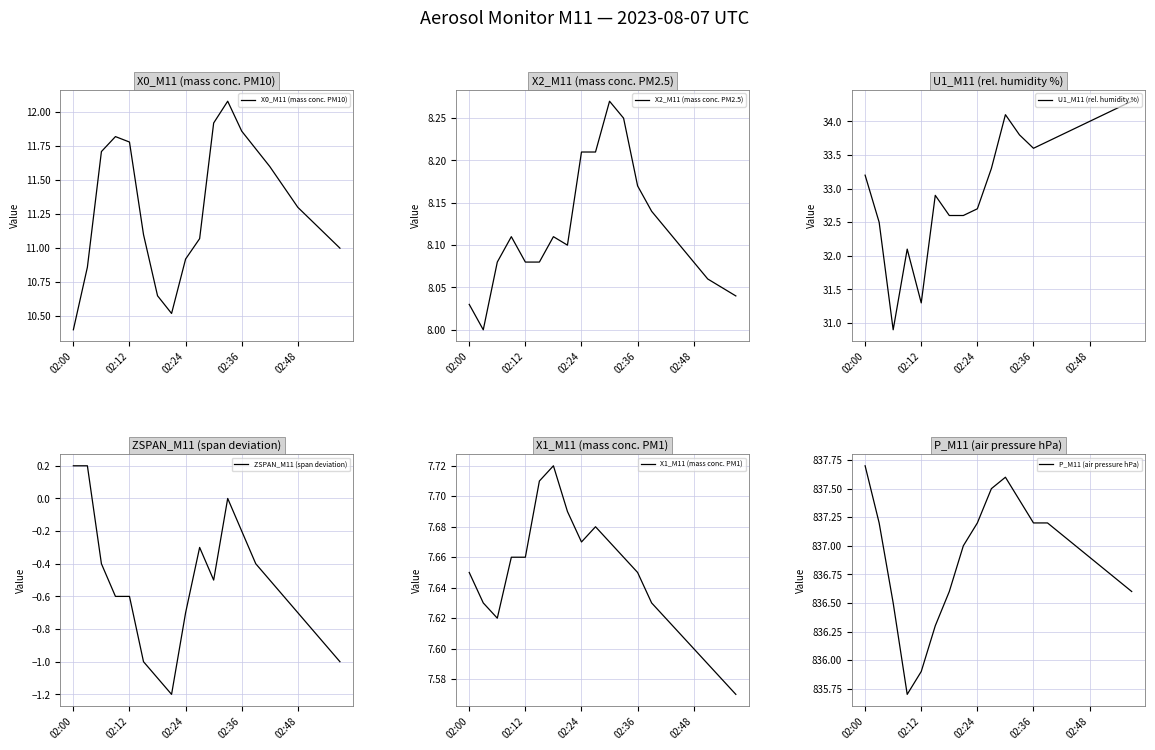

What is the average value of the X0_M11 (mass conc. PM10) series?

11.3